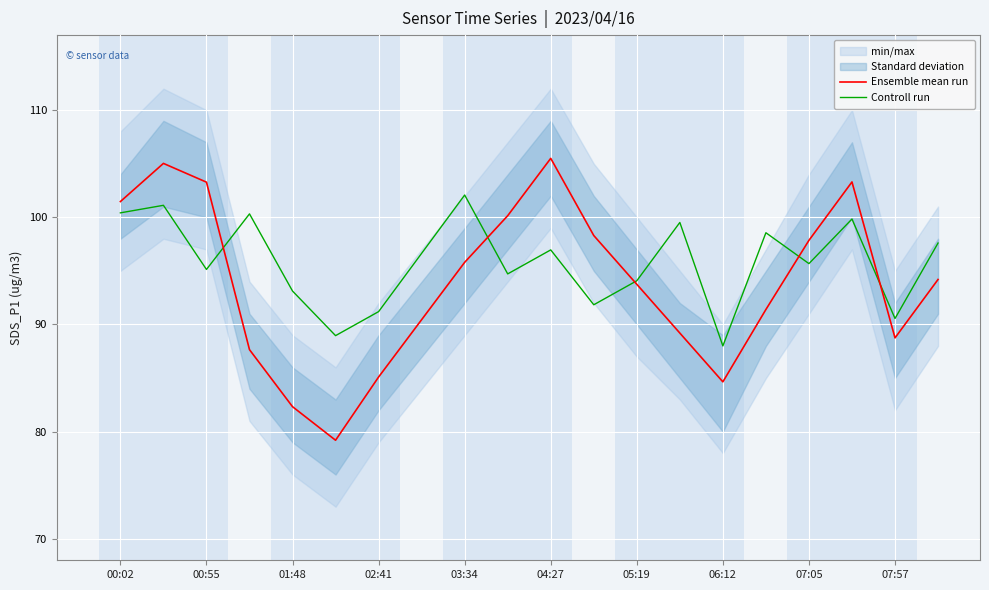

Reading right to left, extract all data points from this chart.

Ensemble mean run: 94.2	88.8	103.3	97.8	91.4	84.7	89.2	93.8	98.3	105.5	100.2	95.8	90.5	85.1	79.2	82.3	87.7	103.3	105.0	101.5
Controll run: 97.6	90.6	99.8	95.7	98.6	88.0	99.5	94.1	91.8	97.0	94.7	102.1	96.6	91.2	89.0	93.1	100.3	95.1	101.1	100.4